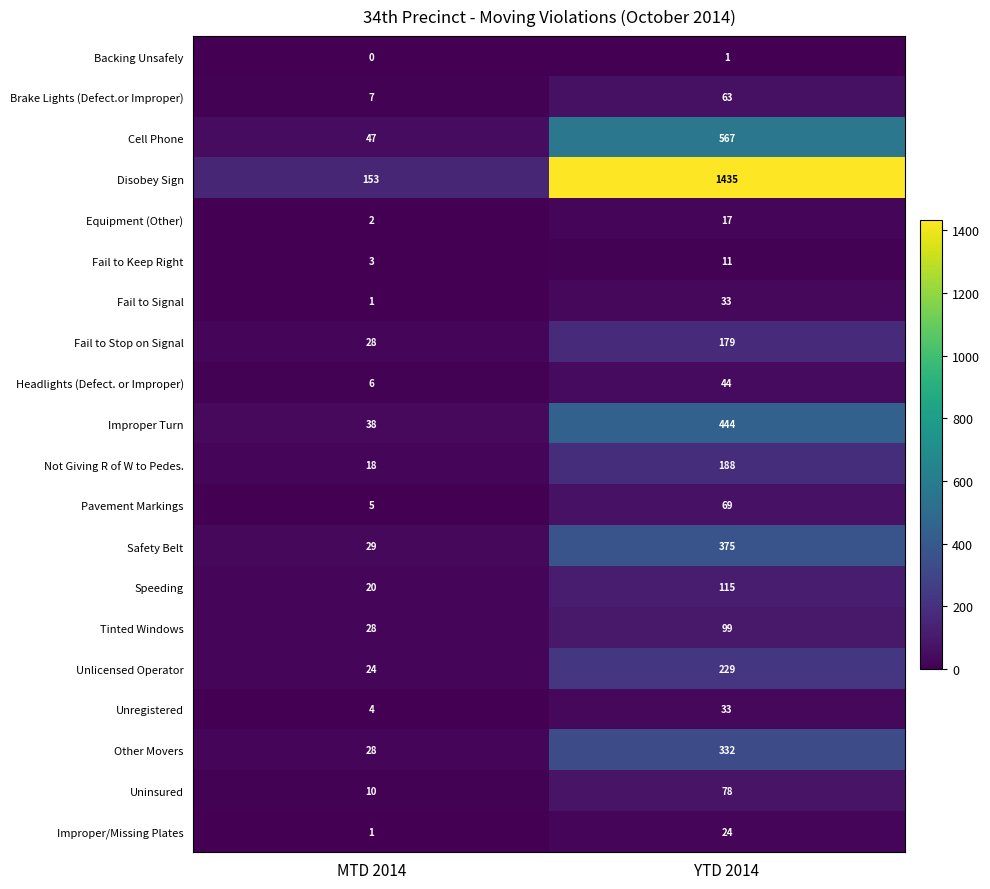

The value of Speeding at MTD 2014 is 5. True or false?

False